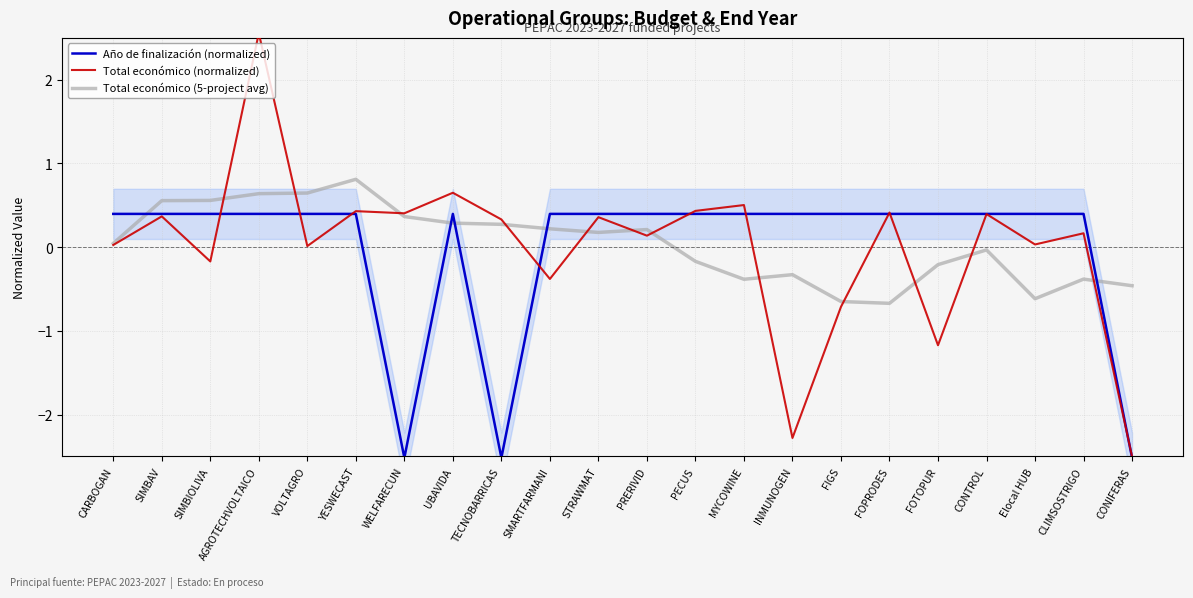

What is the lowest value of the Año de finalización (normalized) series?

-2.5